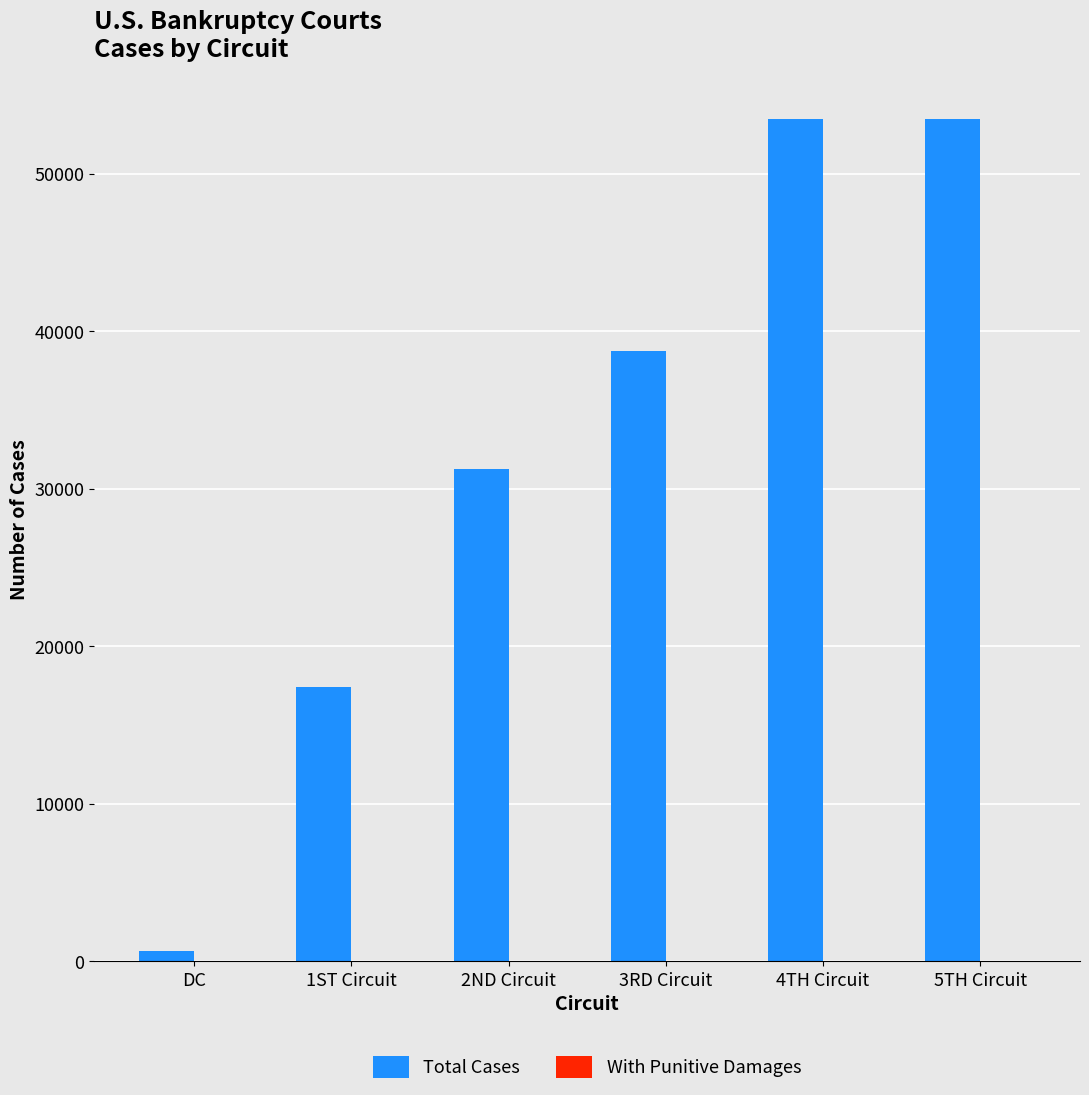

What is the sum of all Total Cases values?

195002